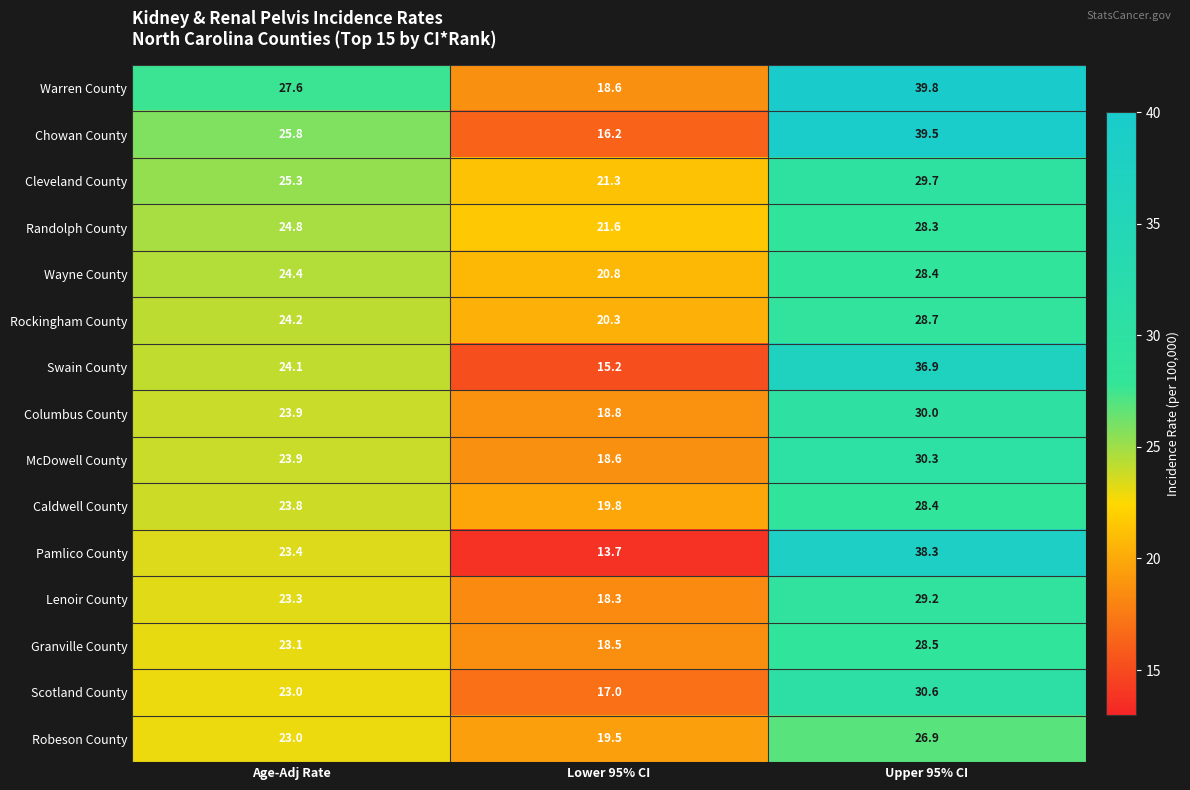

What is the approximate value of Robeson County at Age-Adj Rate?

23.0